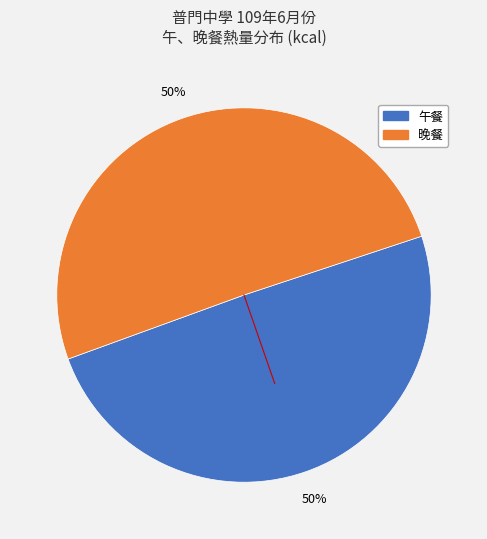

To the nearest percent, what is the average slice percentage?

50%